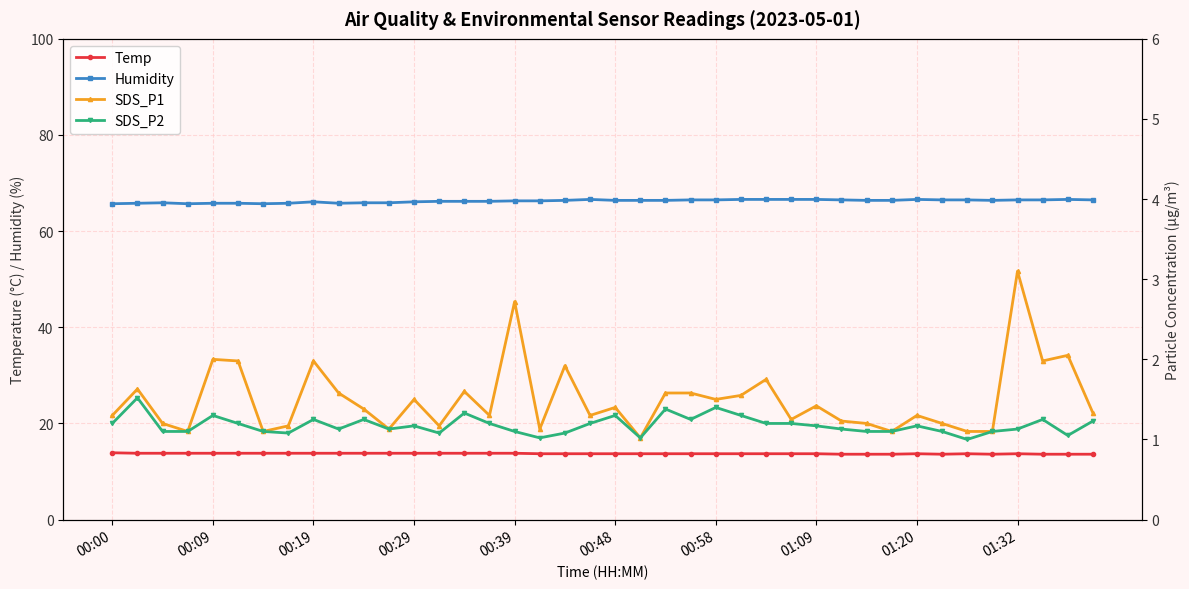

True or false: Temp has more than 1 points higher than both neighbors.

True